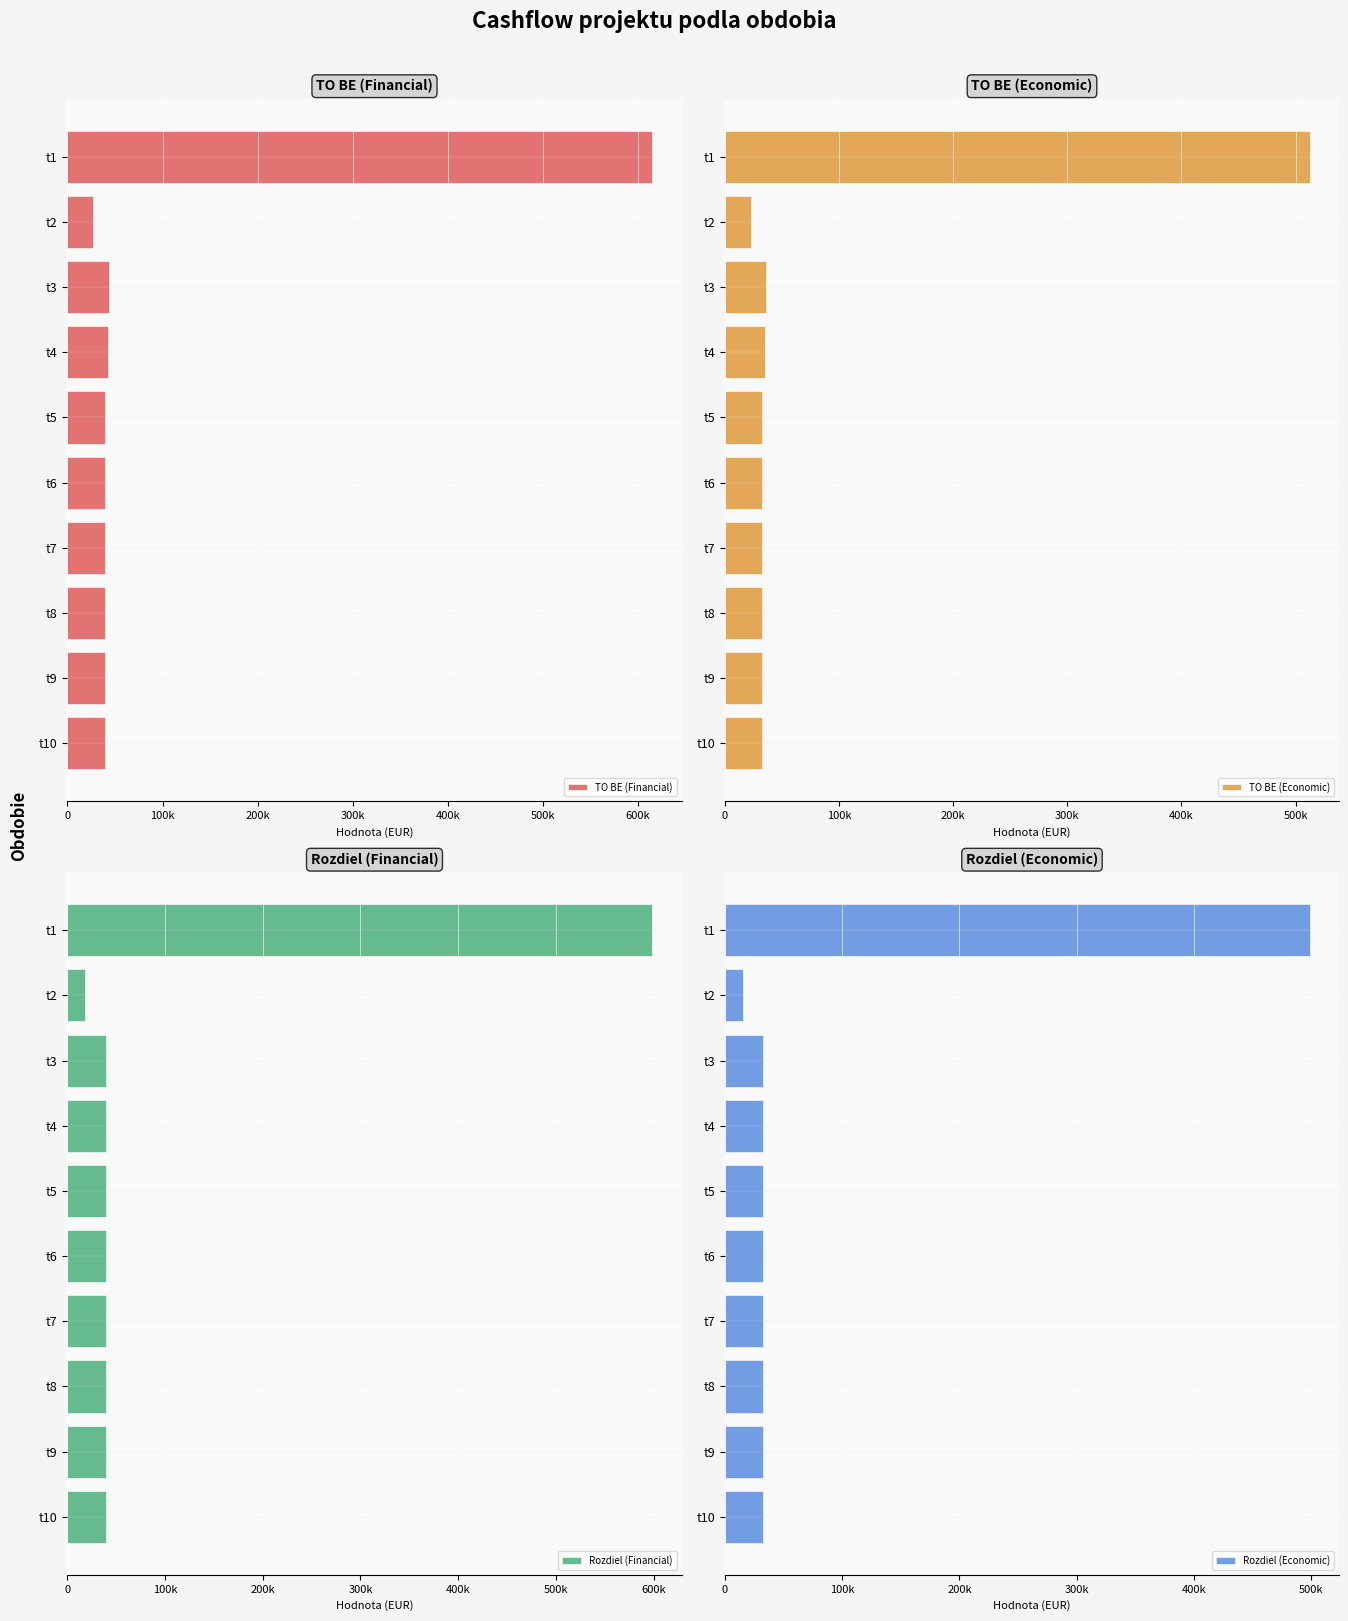

What position from the right is 500k?

5